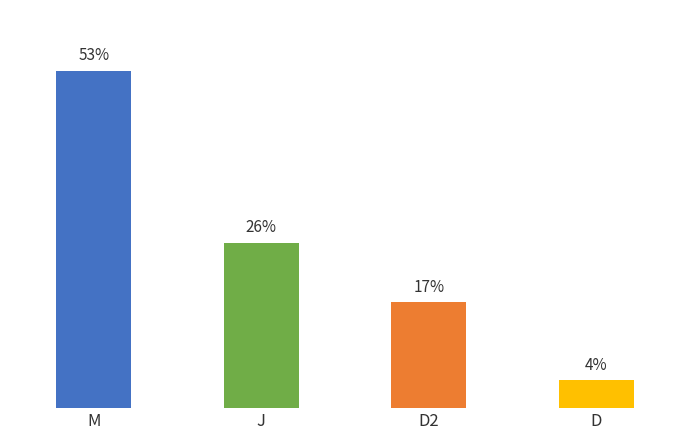

List the labels in order of value, smallest first.

D, D2, J, M